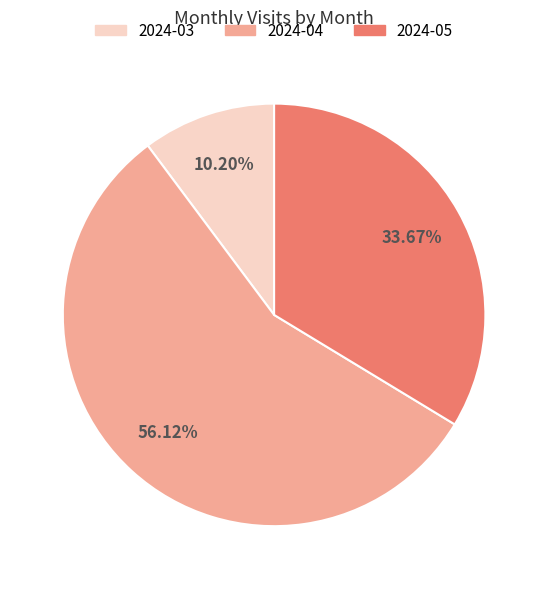

True or false: 2024-04 accounts for 43% of the total.

False